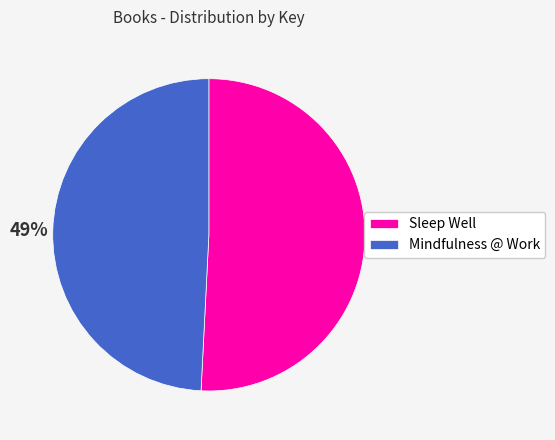

Is there a majority slice in this chart?

Yes